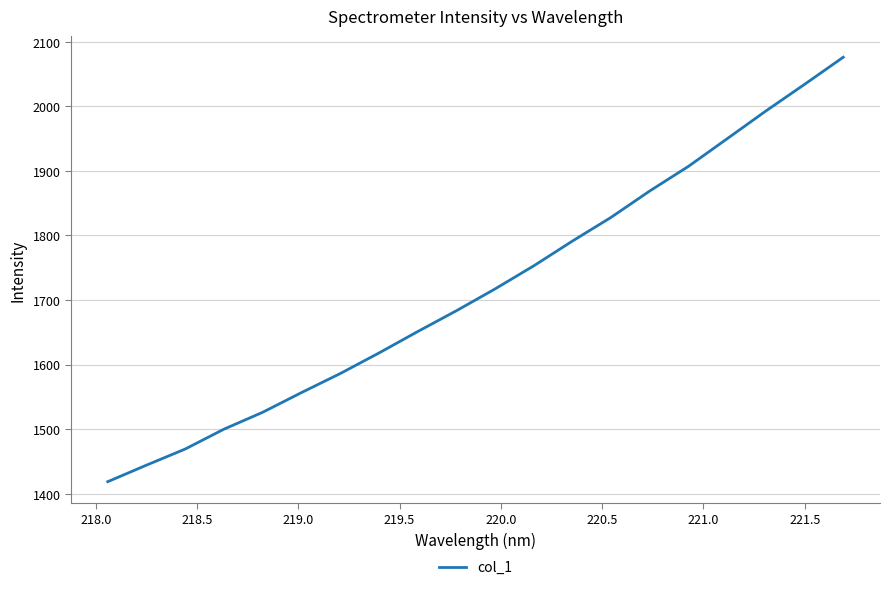

What is the maximum value shown in the chart?

2076.0